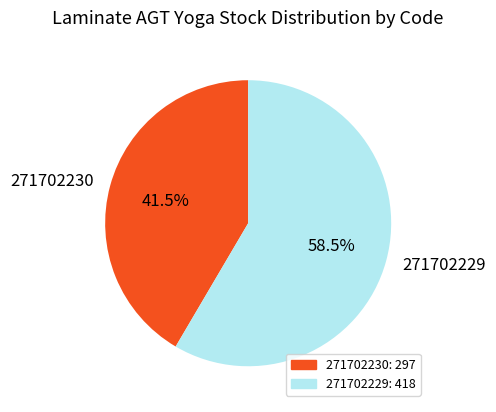

Is 271702230 the majority of the pie?

No